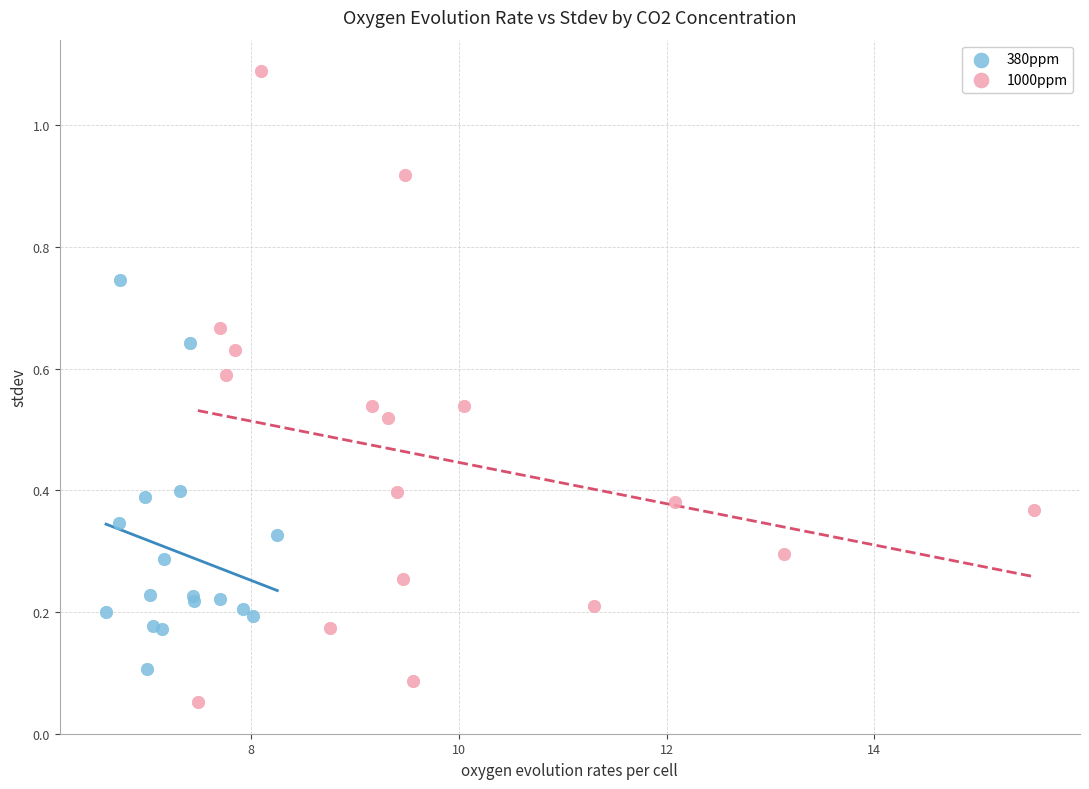

Which series has the largest Y range (max minus min)?

1000ppm